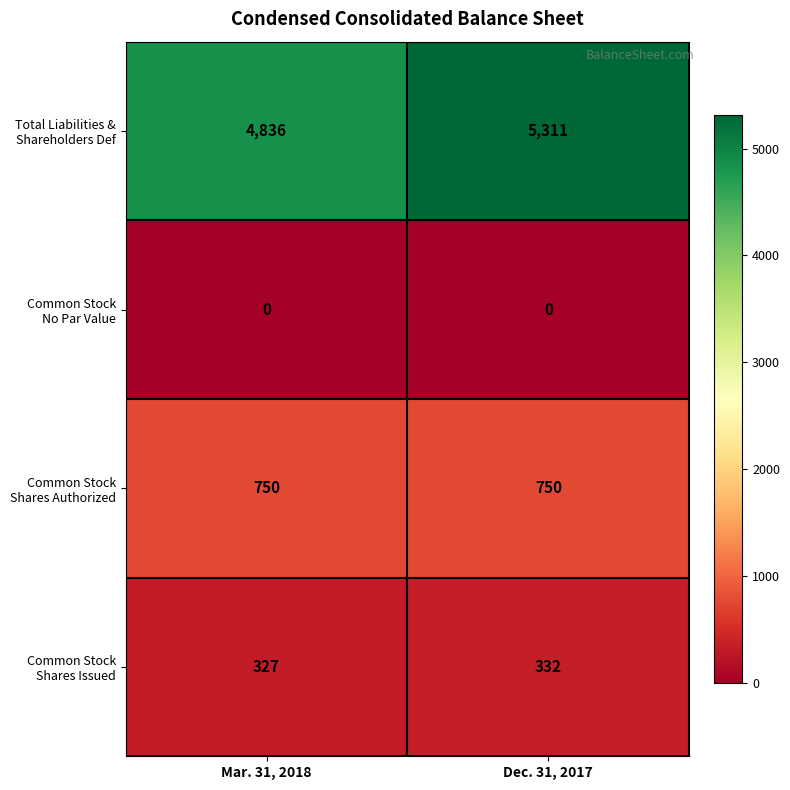

What is the total value across all series at Dec. 31, 2017?

6393